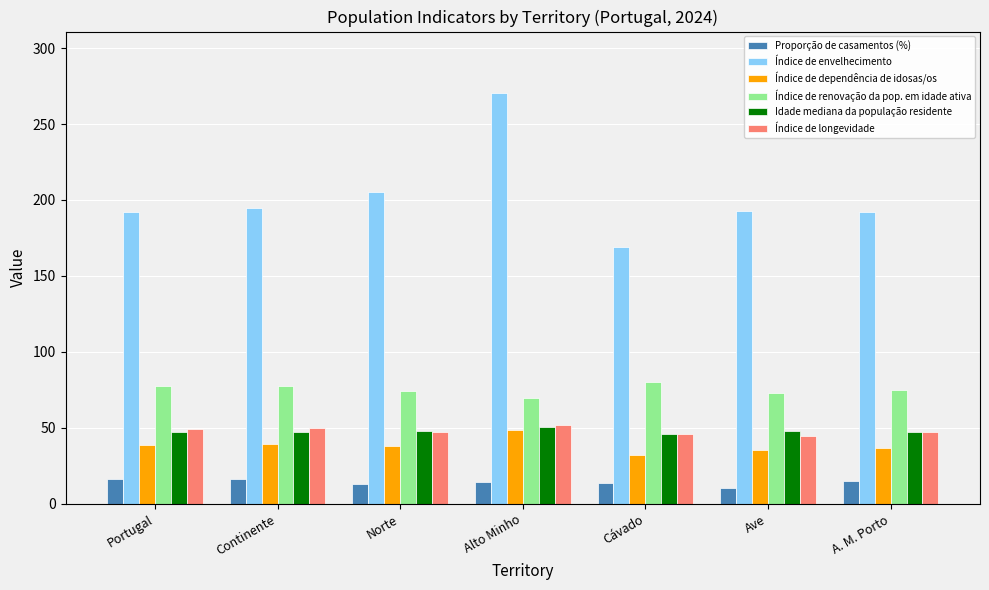

True or false: Índice de dependência de idosas/os has a value of 36.5 at A. M. Porto.

True